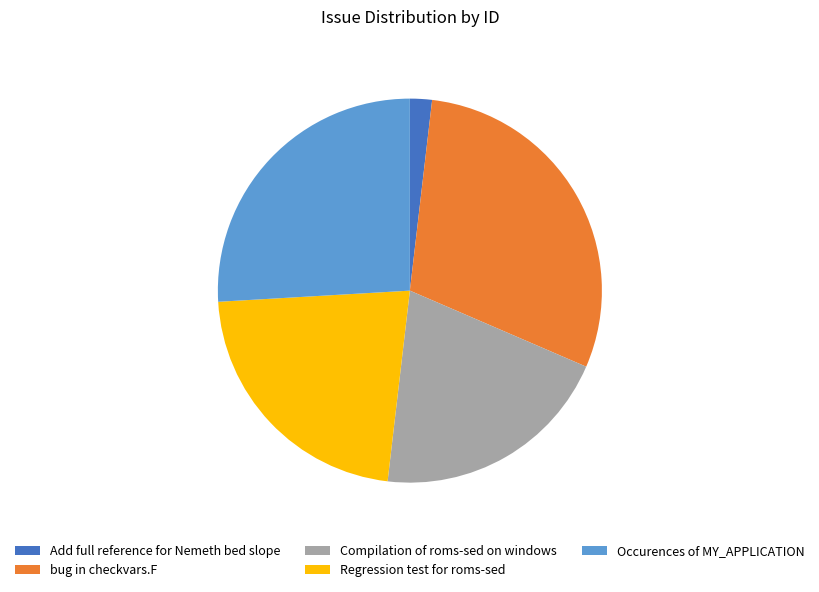

Is Add full reference for Nemeth bed slope the majority of the pie?

No